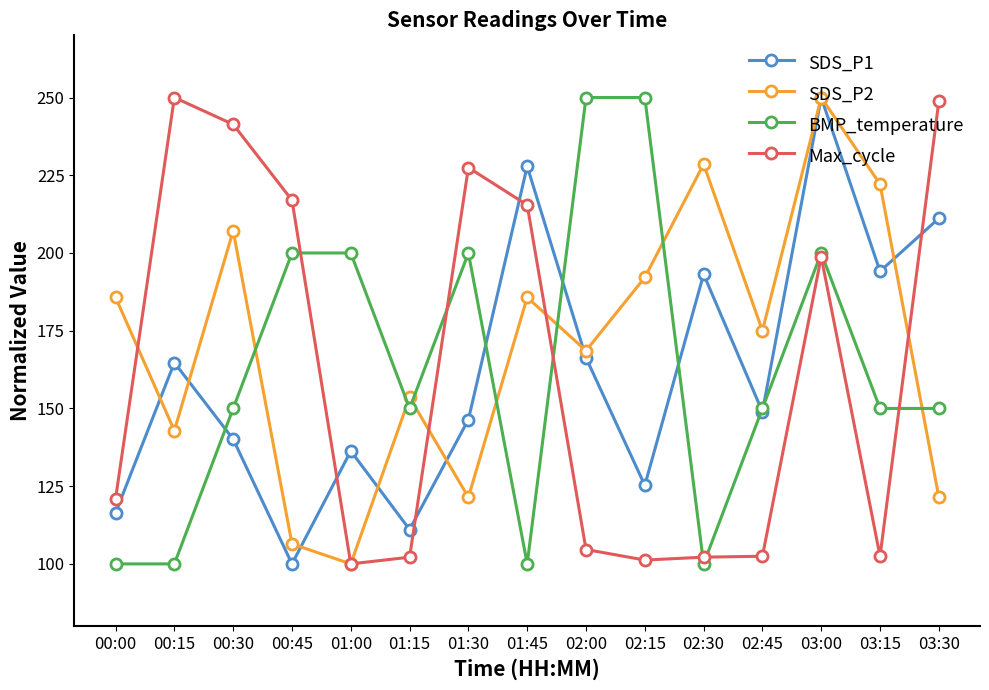

What is the minimum value shown in the chart?

100.0